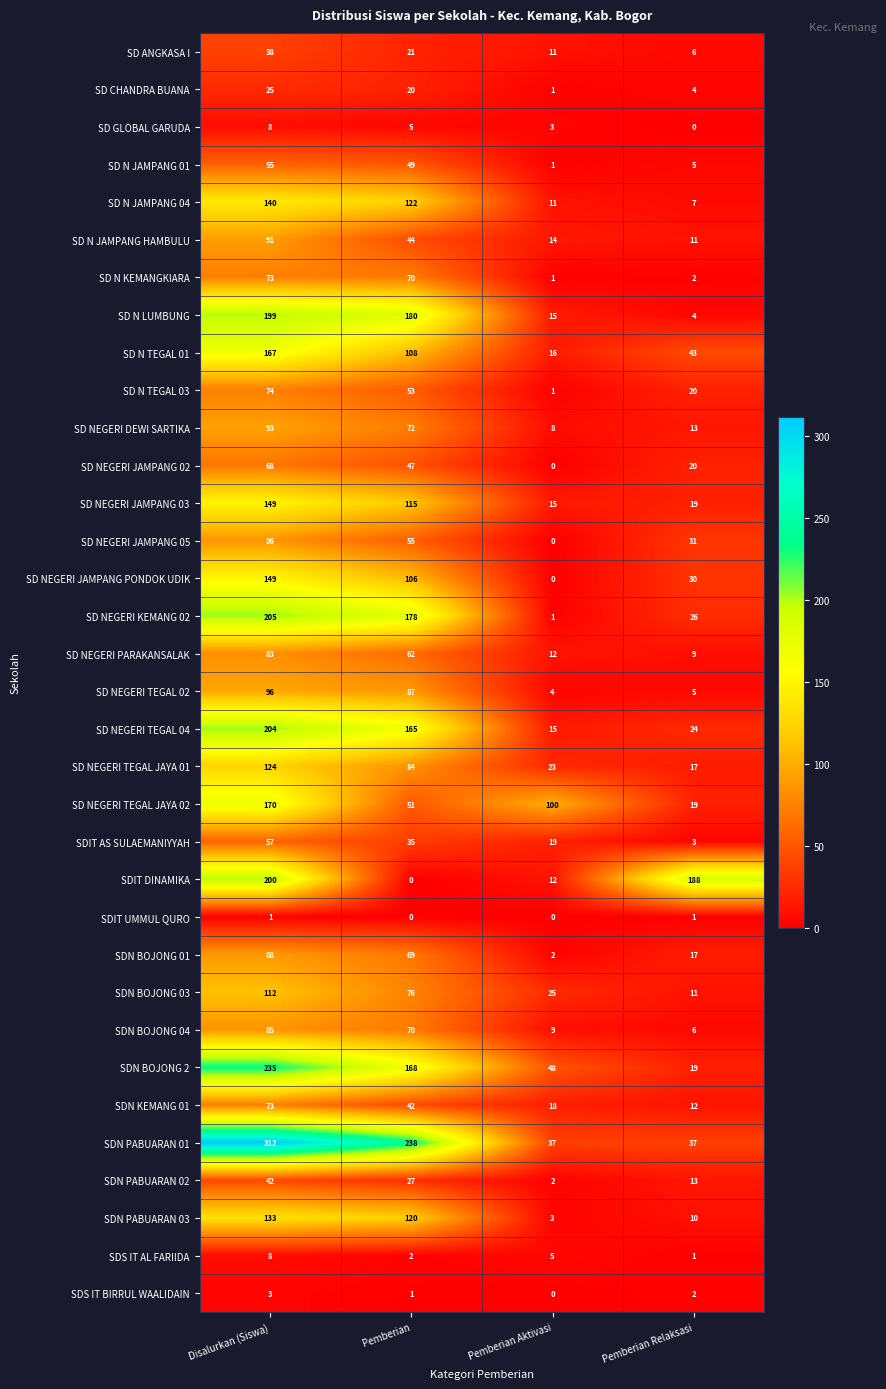

At which category is the sum across all series the highest?

Disalurkan (Siswa)